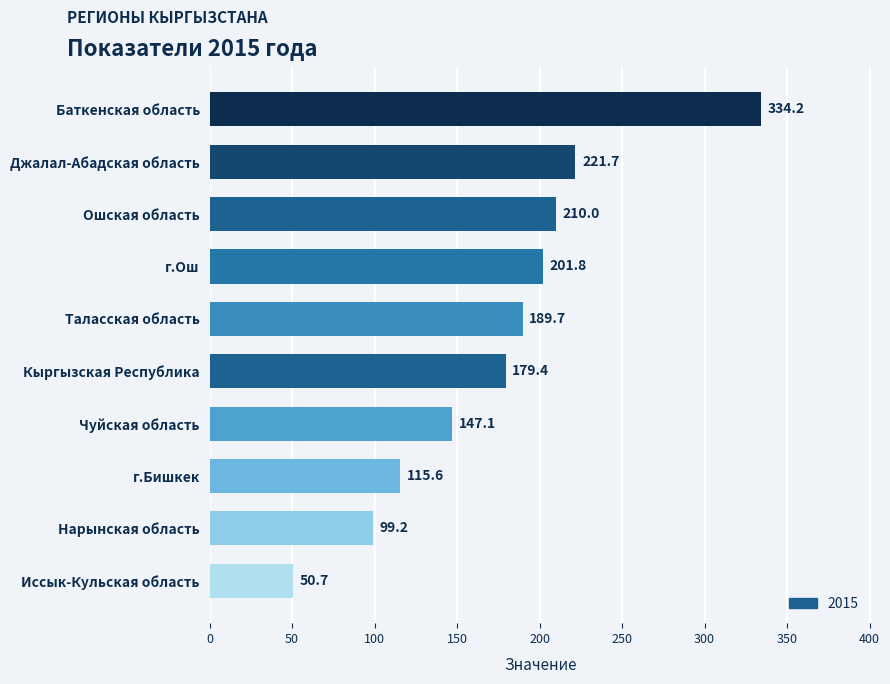

Does the chart contain stacked bars?

No